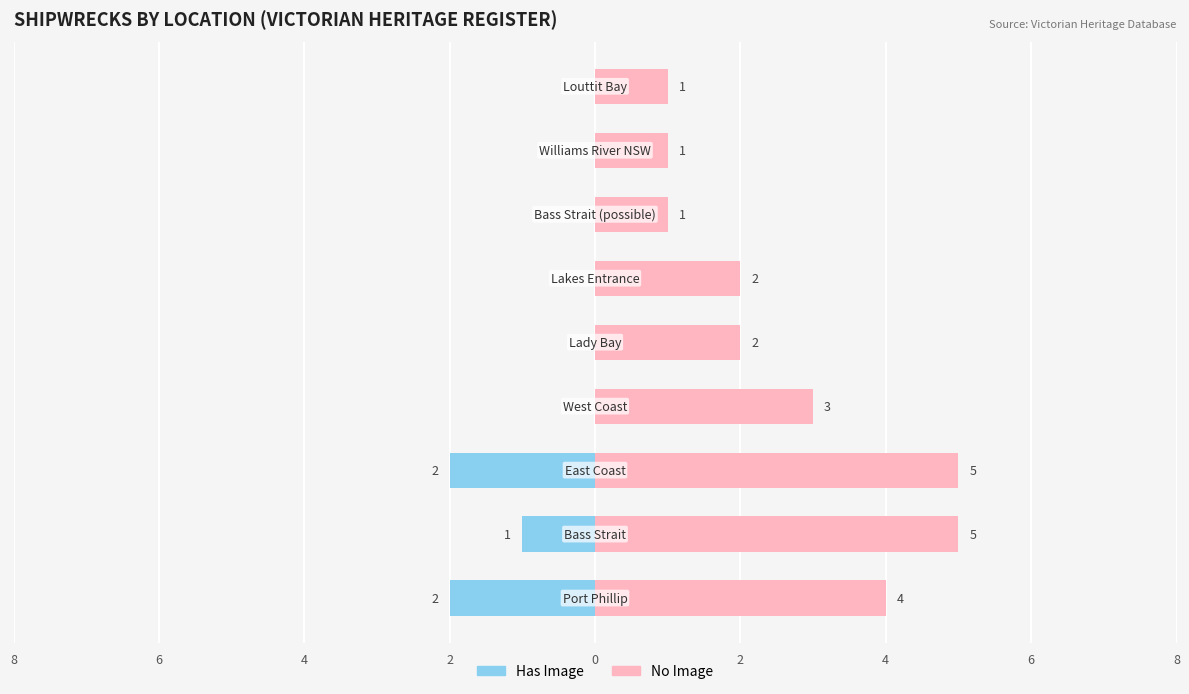

Rank the series by their average value, from highest to lowest.

No Image, Has Image